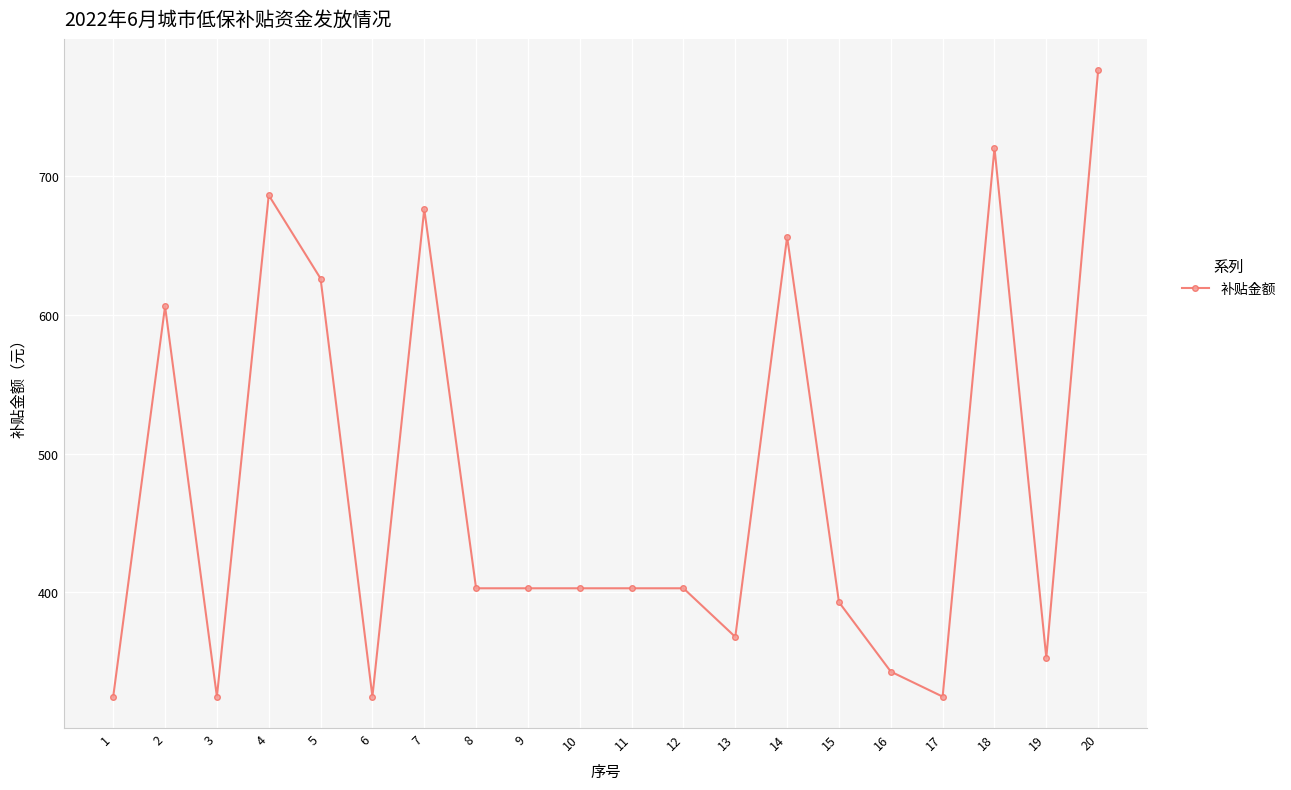

True or false: the data shows 533 at 9.

False